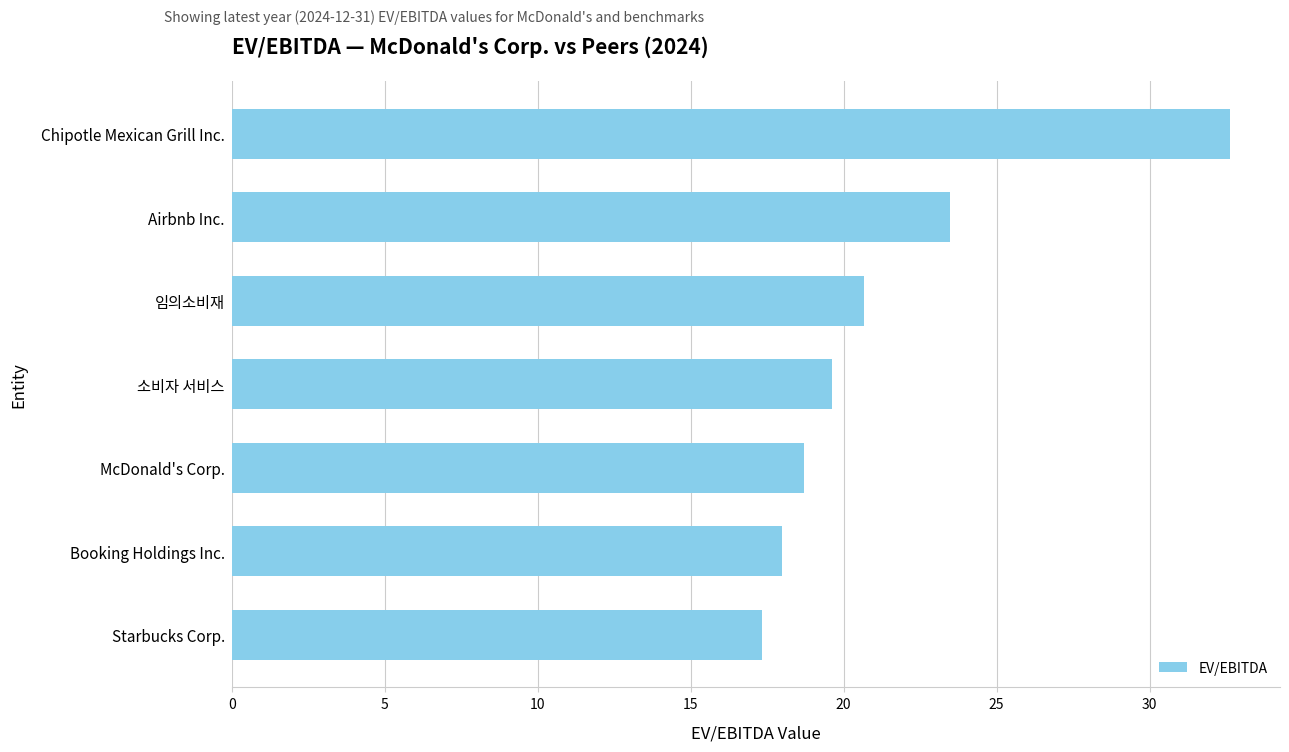

Reading top to bottom, transcribe all the data shown in this chart.

32.6	23.5	20.7	19.6	18.7	18.0	17.3